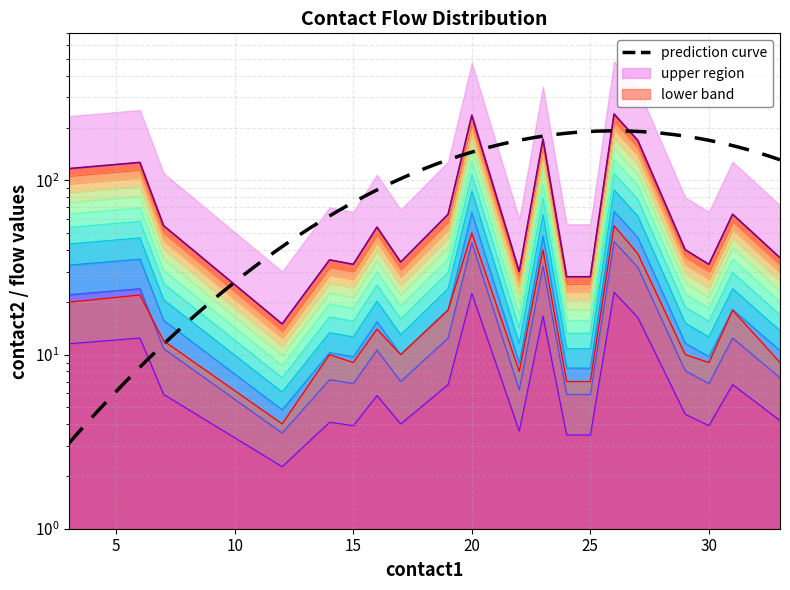

Where is flow1_mid nearest to the value 35?

6